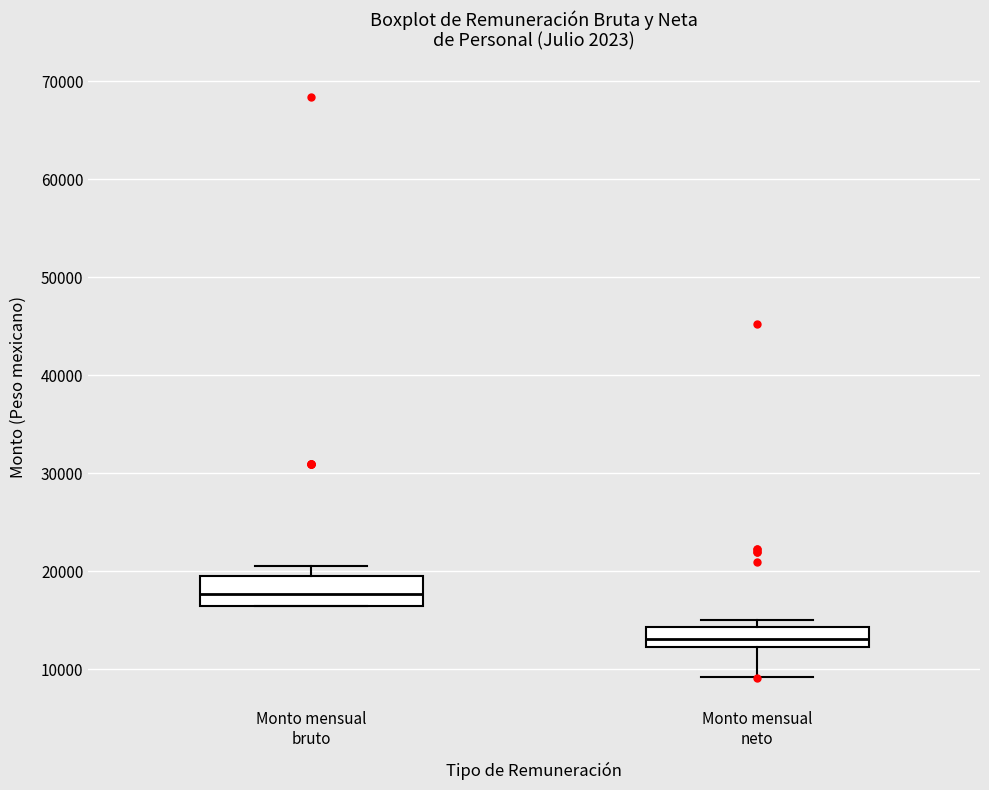

Reading left to right, read every box against the y-axis: the position of its median line, the range the box covers, and the ends of its whiskers. The values are not printed on the chart, so give them approximately, as read against the axis.

Monto mensual bruto: median 18000, box 16000 to 19000, whiskers 16000 to 20000
Monto mensual neto: median 13000, box 12000 to 14000, whiskers 9000 to 15000